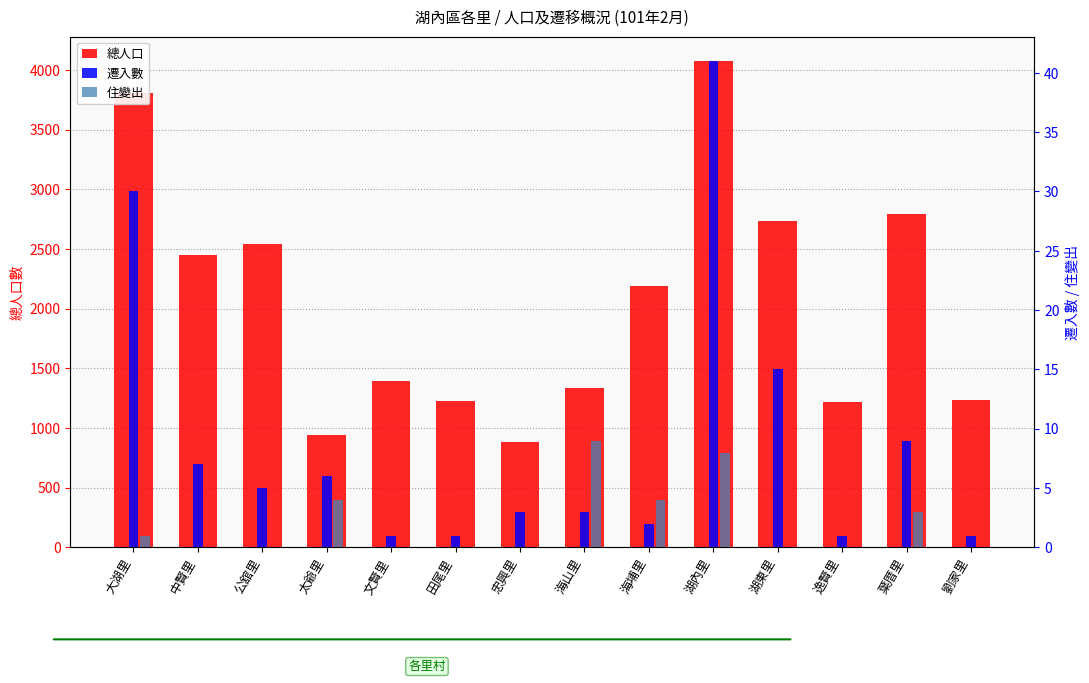

How many categories are shown in the chart?

14